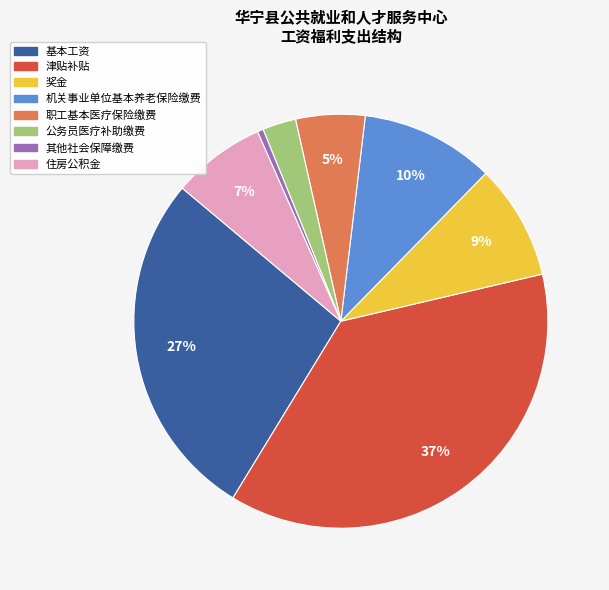

How many slices are in this pie chart?

8